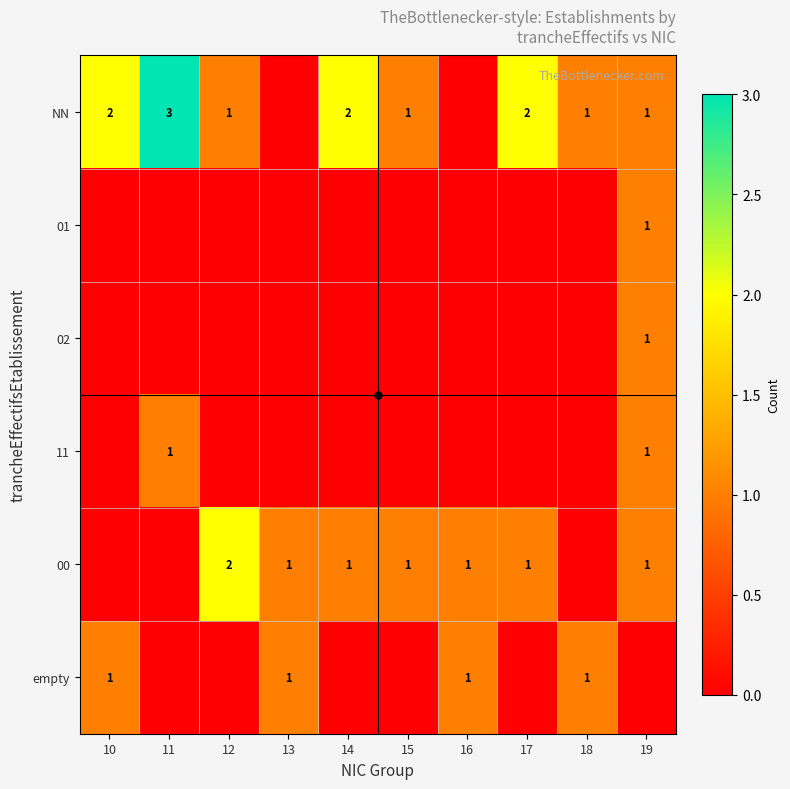

True or false: NN has a value of 1 at 19.

True